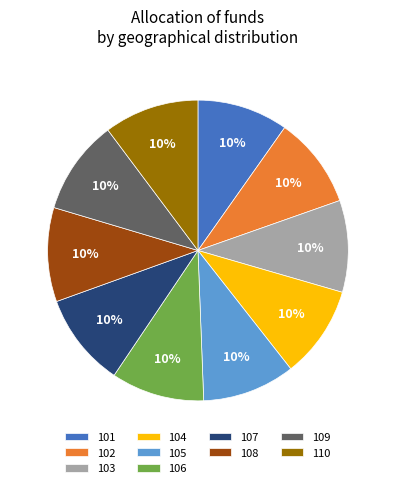

To the nearest percent, what is the combined percentage of 105 and 106?

20%